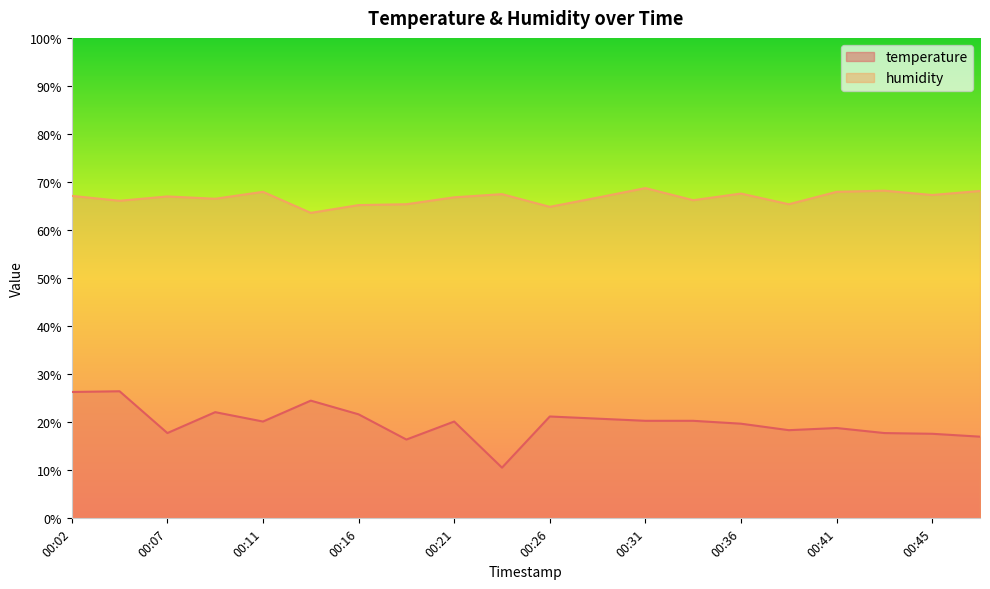

What are all the series names shown in the legend?

temperature, humidity